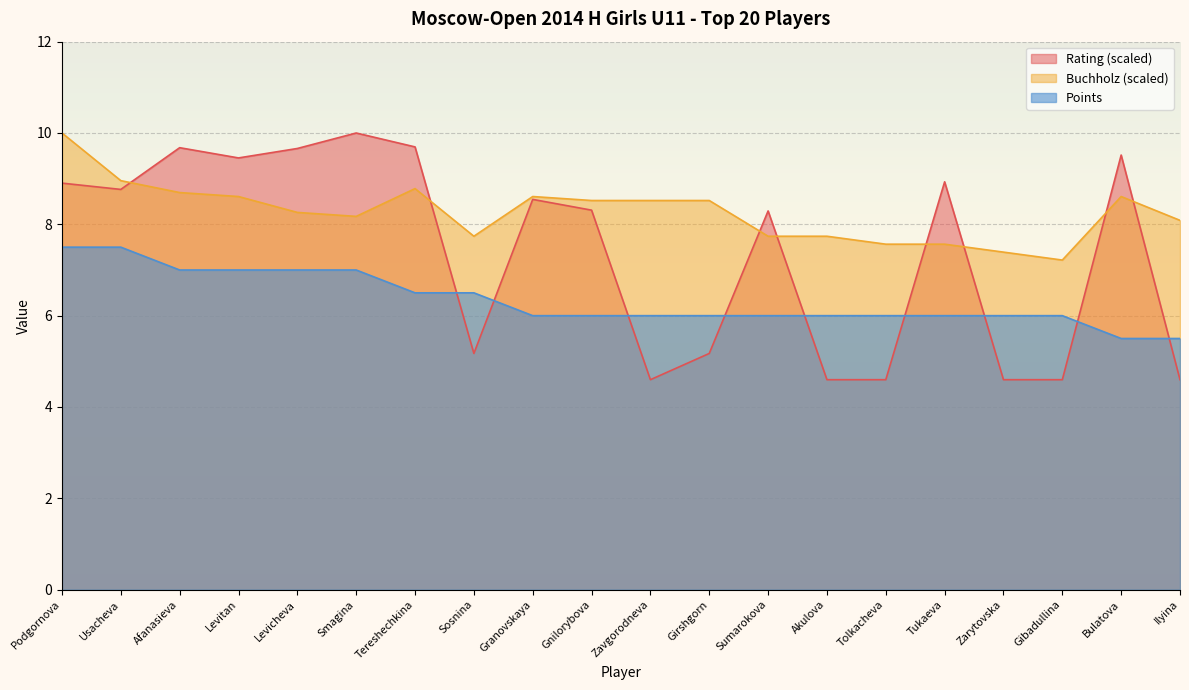

What is the highest value of the Rating series?

10.0